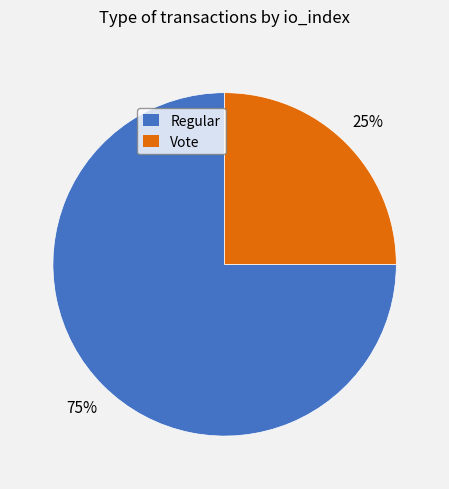

To the nearest percent, what is the difference between the largest and smallest slice percentages?

50%